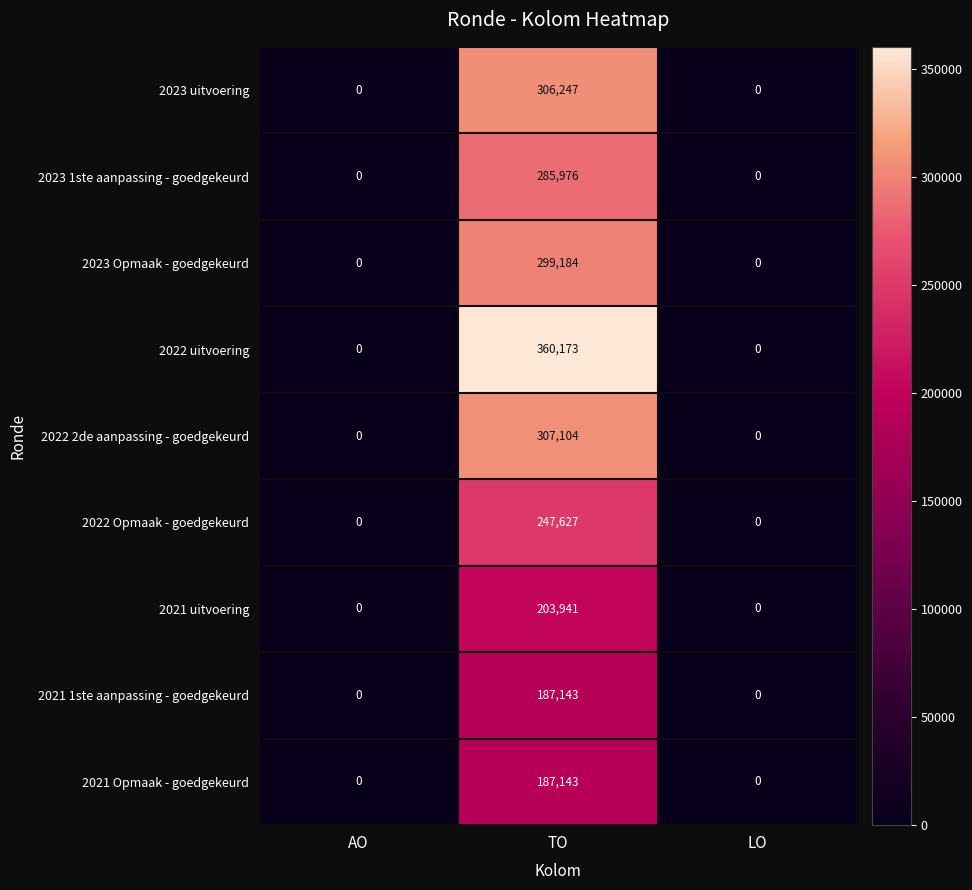

What is the sum of all 2023 1ste aanpassing - goedgekeurd values?

285976